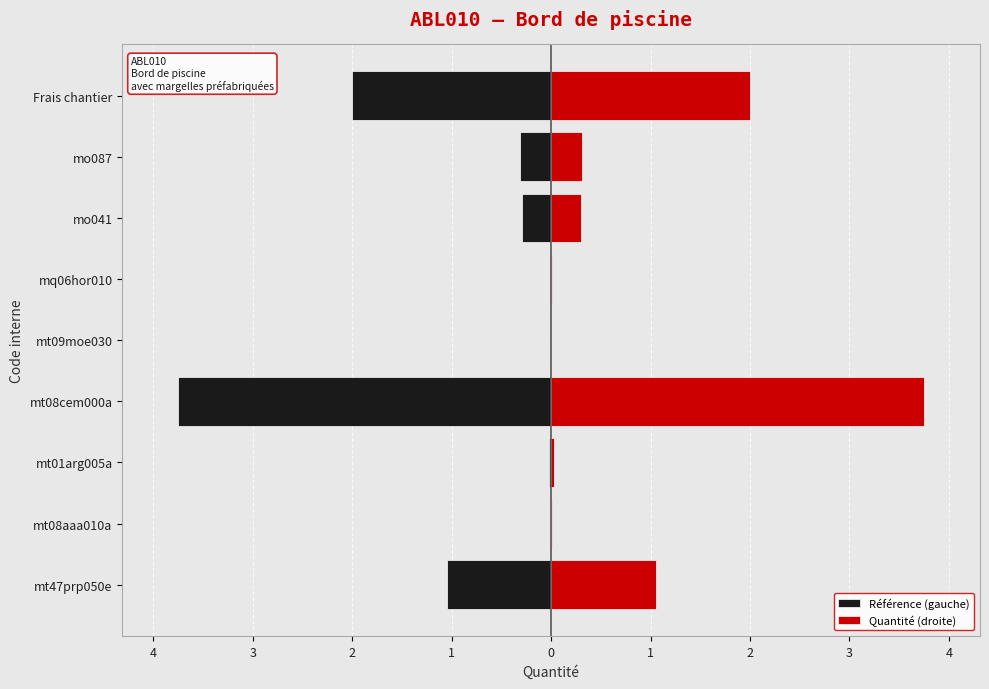

Reading left to right, what are all the values shown in this chart?

Référence (gauche): -1.1	-0.0	-0.0	-3.8	-0.0	-0.0	-0.3	-0.3	-2.0
Quantité (droite): 1.1	0.0	0.0	3.8	0.0	0.0	0.3	0.3	2.0